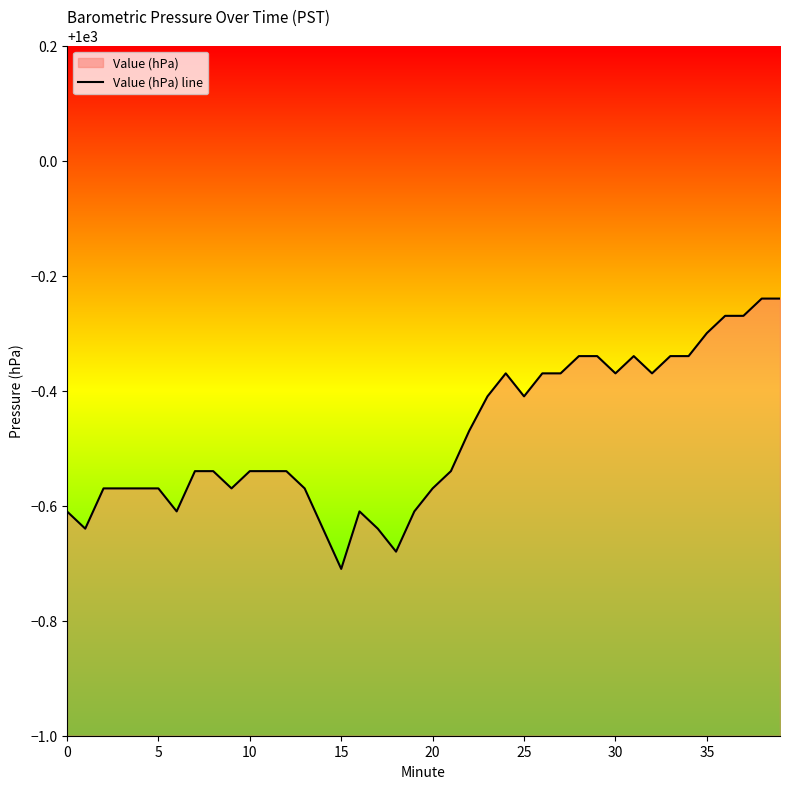

Count the number of categories in the chart.

40